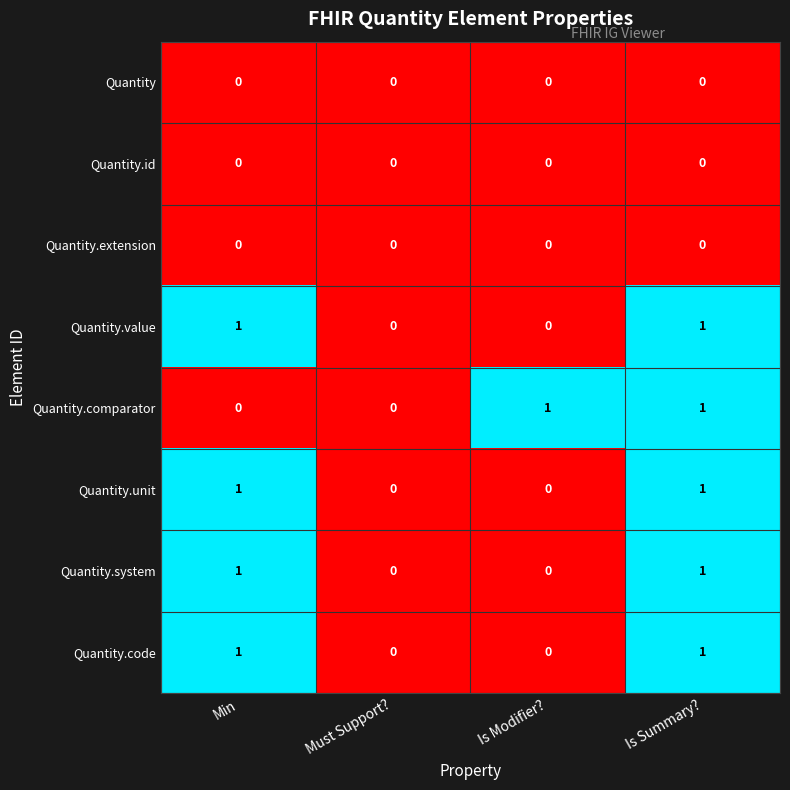

At which category is the sum across all series the highest?

Is Summary?